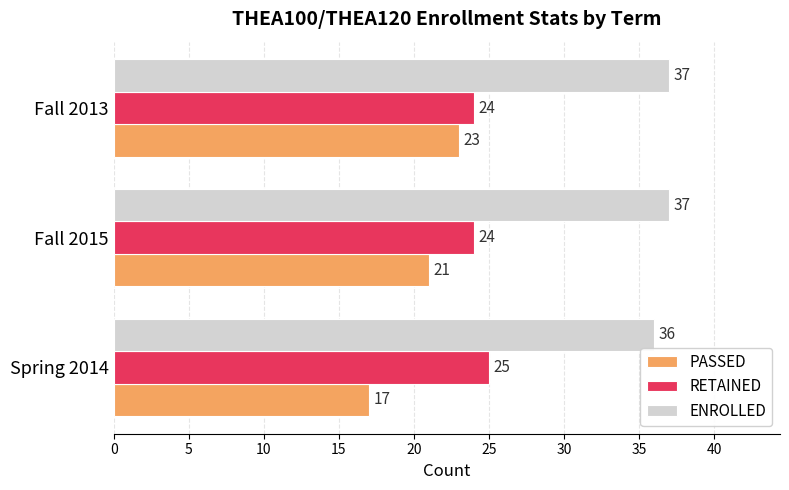

What is the average value of the PASSED series?

20